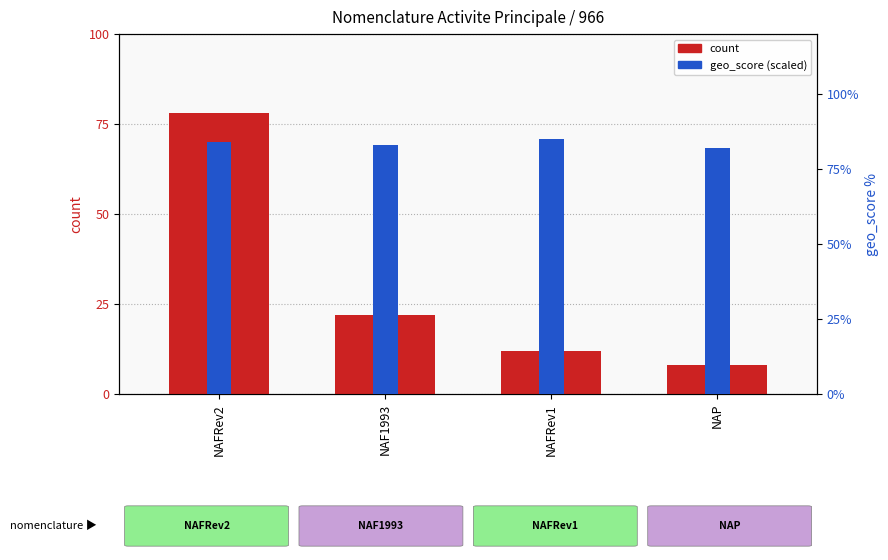

At which category is the sum across all series the highest?

NAFRev2